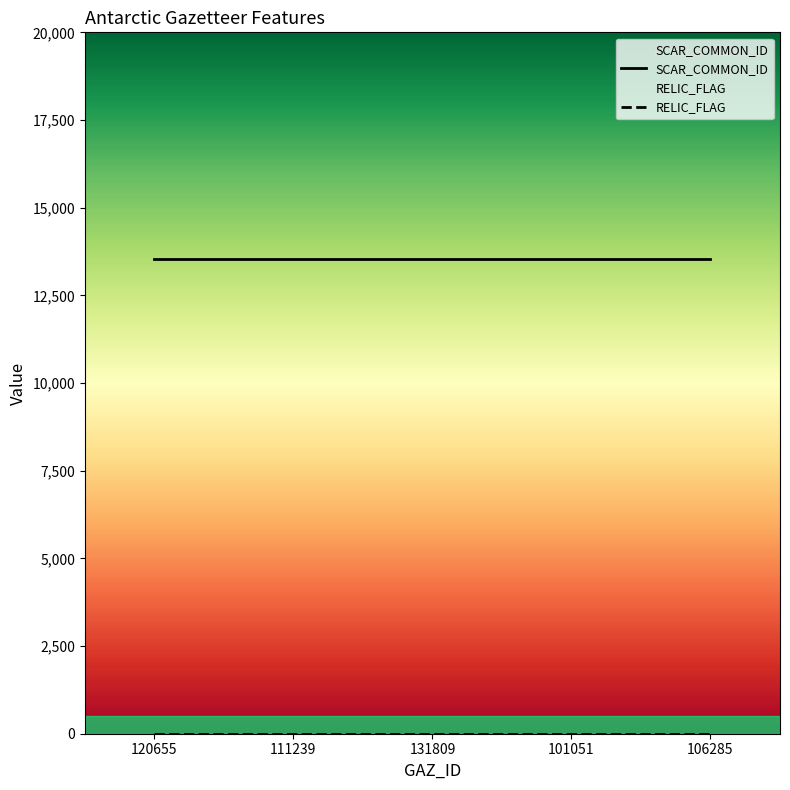

What is the sum of the SCAR_COMMON_ID values at 120655 and 131809?

27094